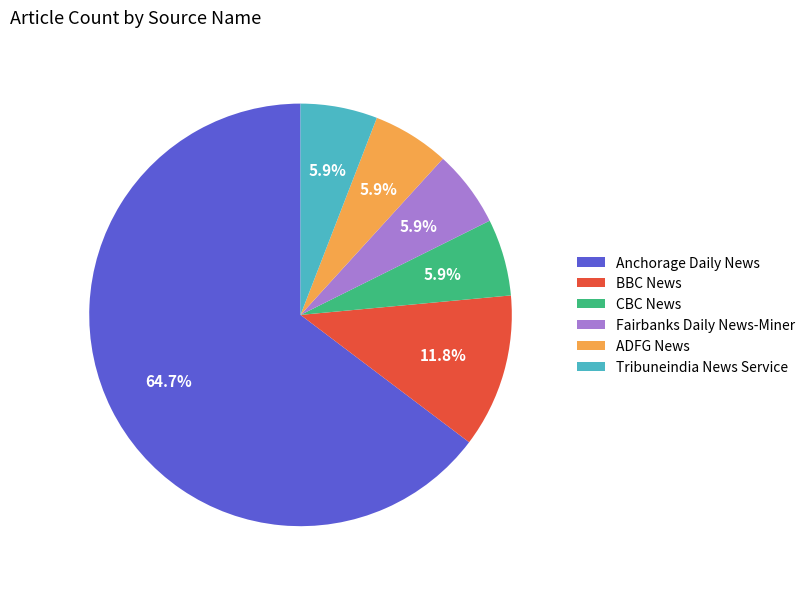

What percentage is NOT represented by Fairbanks Daily News-Miner?

94.1%